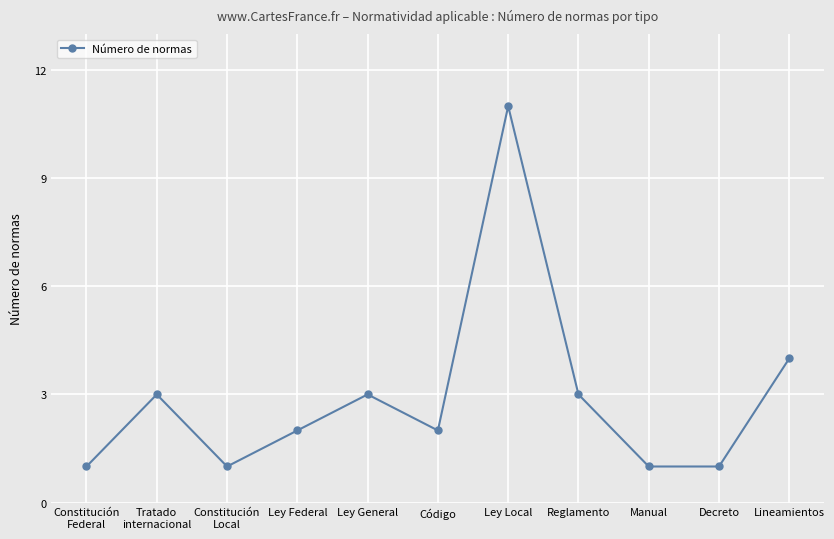

What is the change in value from Constitución
Federal to Reglamento?

+2